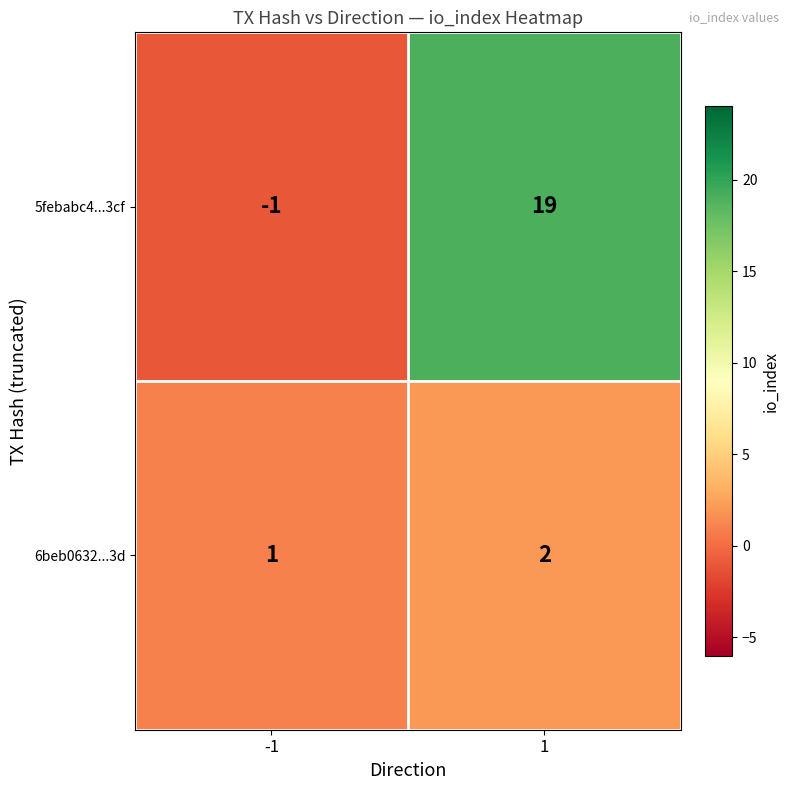

Which series has the largest range (max minus min)?

5febabc4...3cf